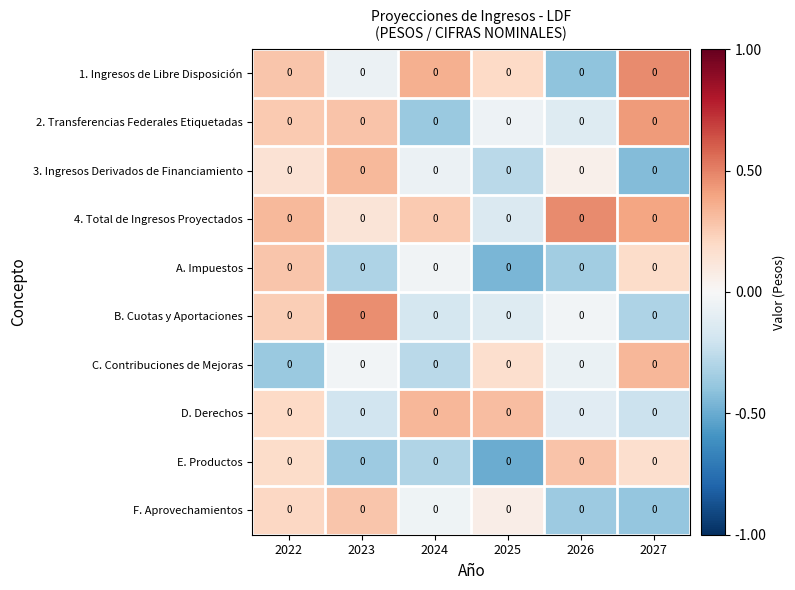

At which label does E. Productos reach its peak?

2026